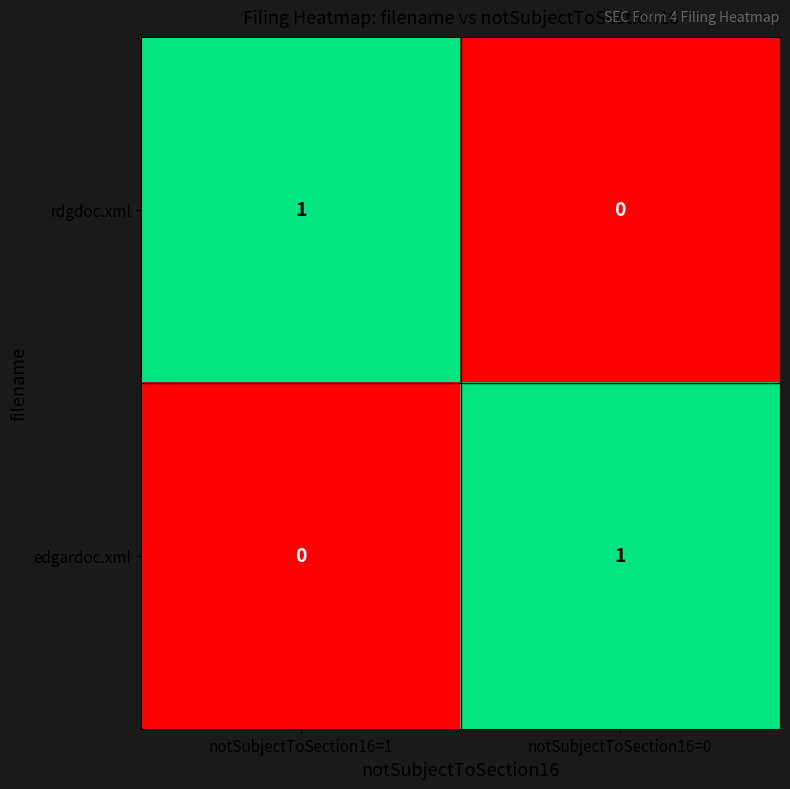

Rank the categories by edgardoc.xml value from lowest to highest.

notSubjectToSection16=1, notSubjectToSection16=0